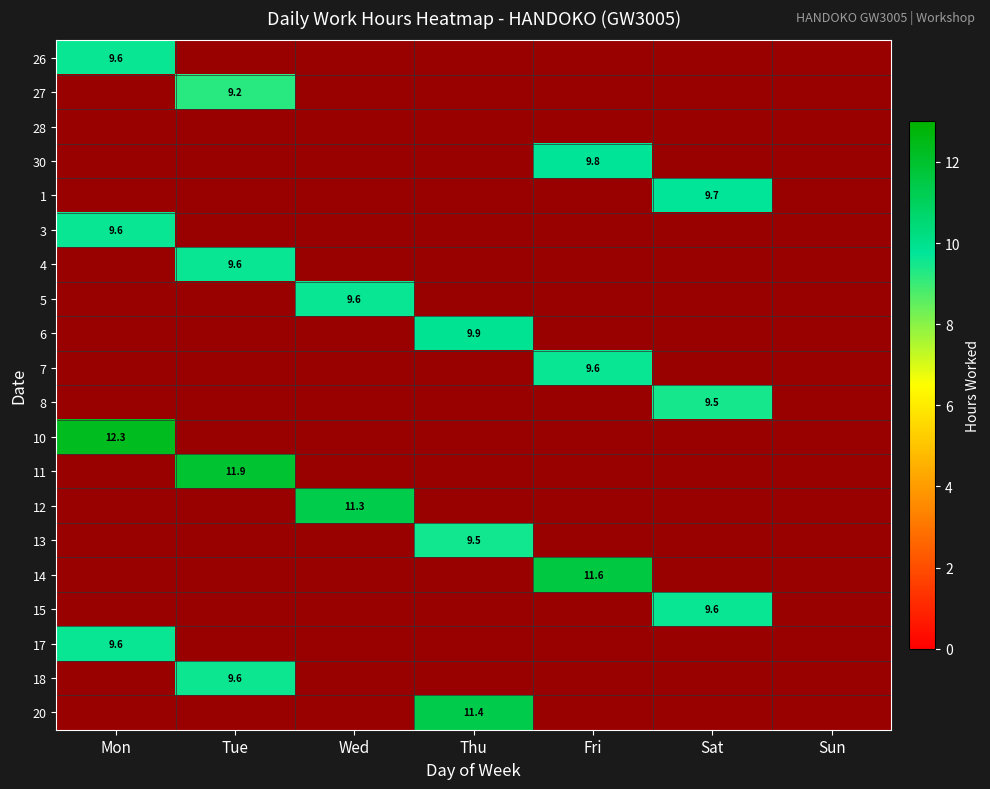

The value of 6 at Wed is -7.1. True or false?

False